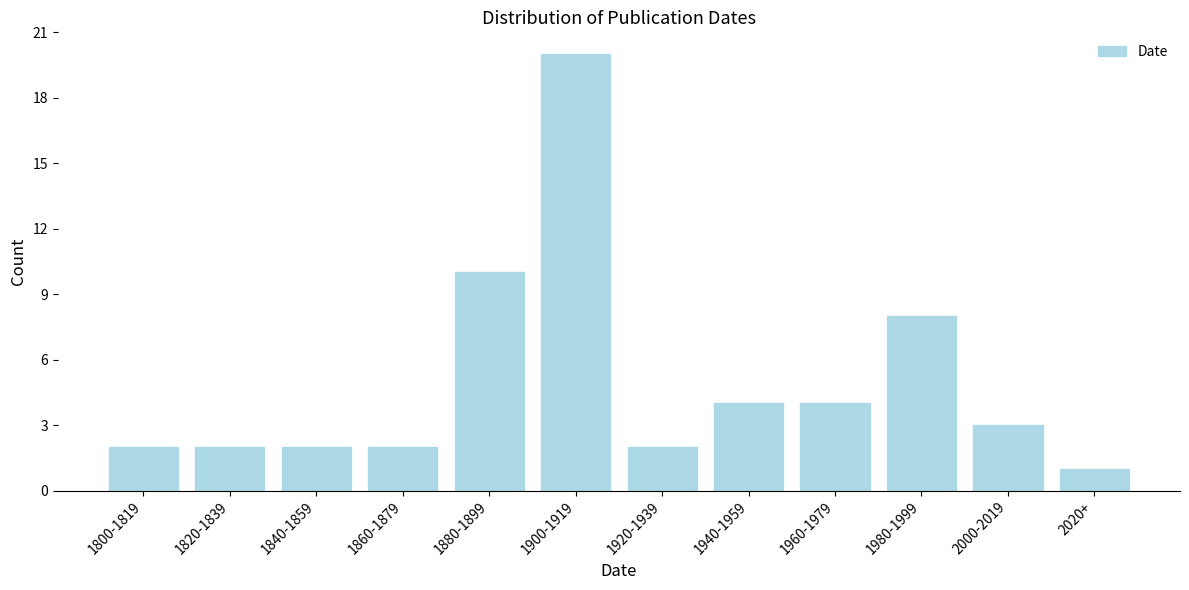

Reading left to right, extract all data points from this chart.

1800-1819=2	1820-1839=2	1840-1859=2	1860-1879=2	1880-1899=10	1900-1919=20	1920-1939=2	1940-1959=4	1960-1979=4	1980-1999=8	2000-2019=3	2020+=1